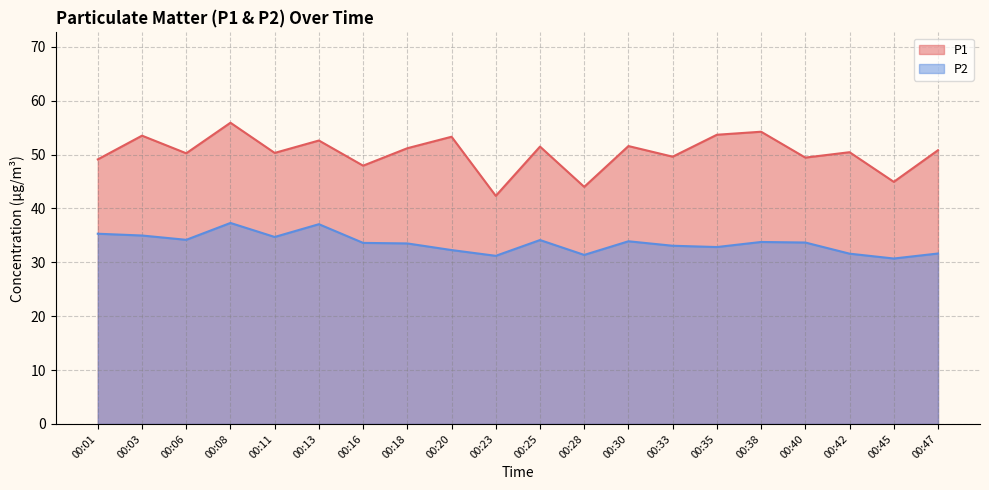

What is the spread (max minus min) of values at 00:47?

19.2